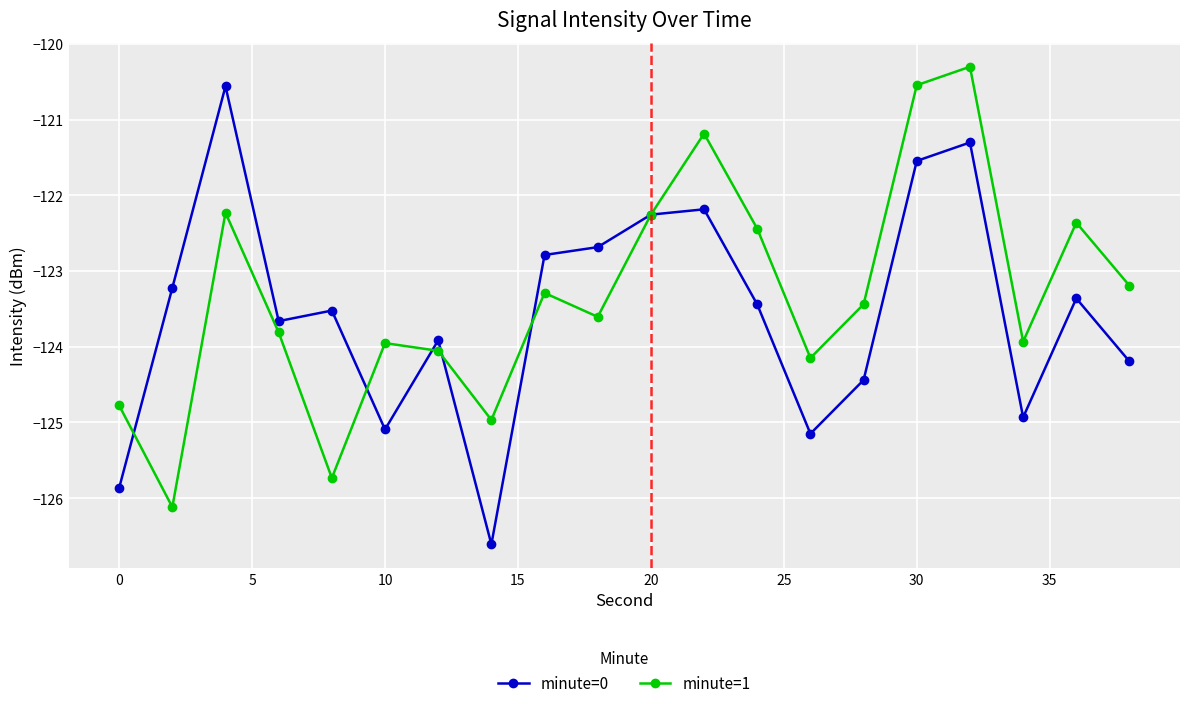

What is the maximum value for minute=0?

-120.6